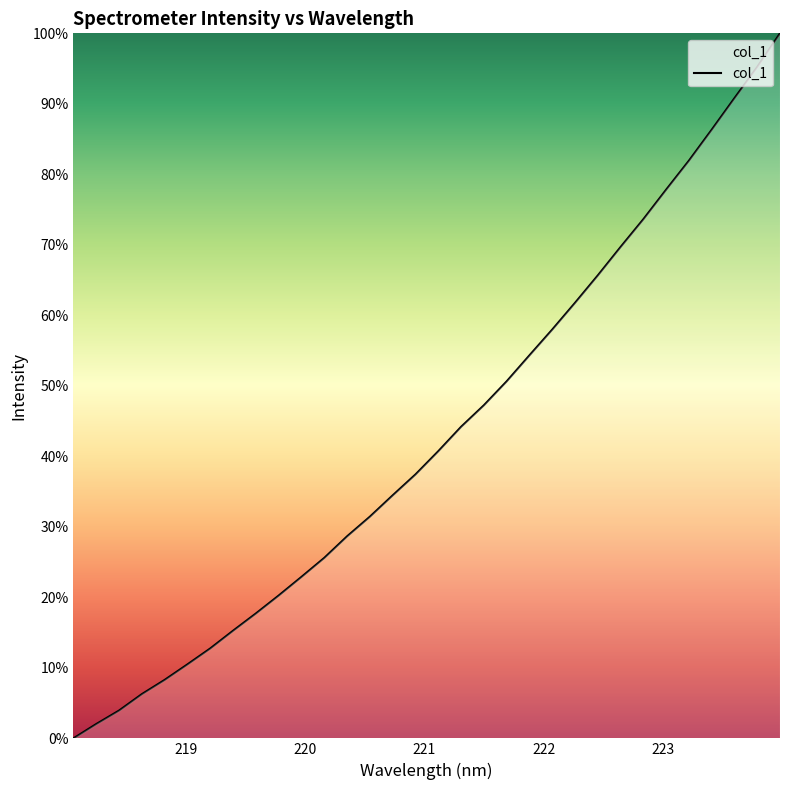

What is the average value?

43.0